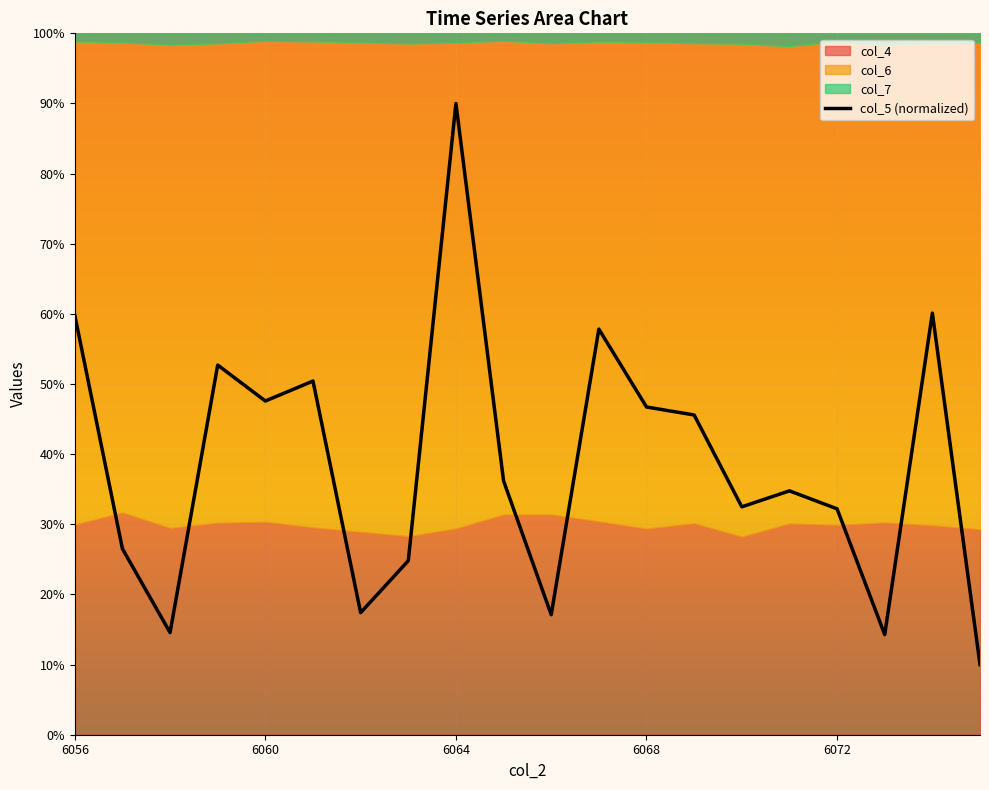

At which label does col_5 (normalized) reach its peak?

6064